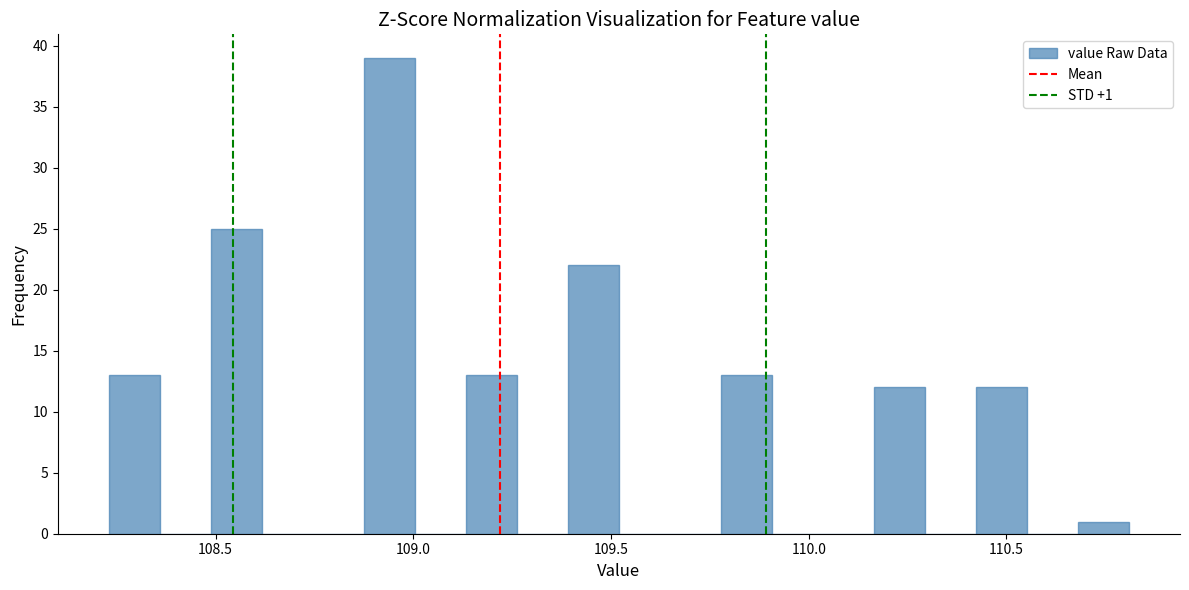

Around what value on the x-axis is the tallest bar? Give the approximate position of its centre, as read against the axis.

108.95